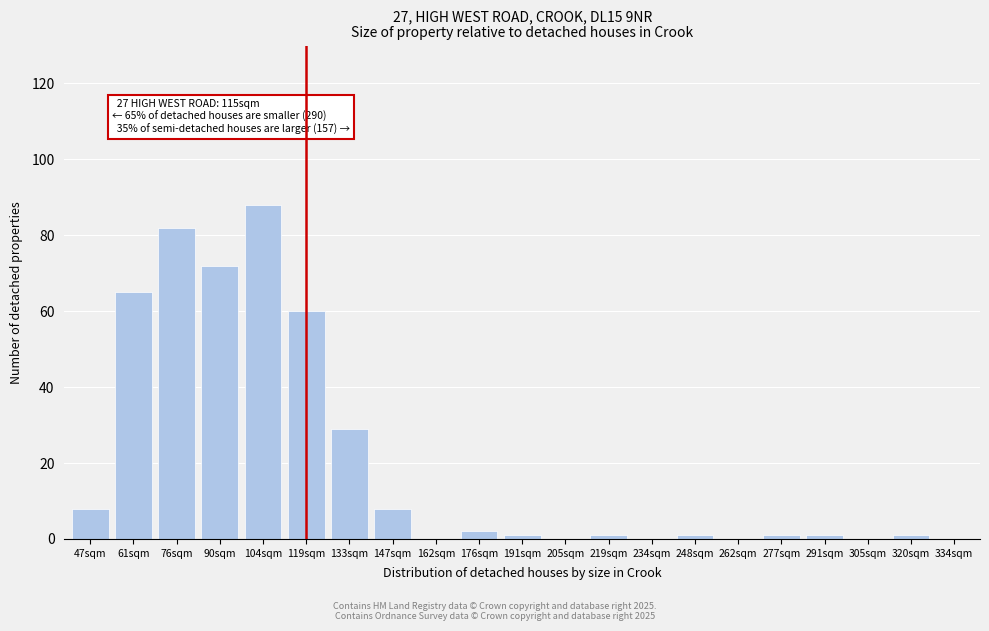

Reading left to right, extract all data points from this chart.

47sqm=8	61sqm=65	76sqm=82	90sqm=72	104sqm=88	119sqm=60	133sqm=29	147sqm=8	162sqm=0	176sqm=2	191sqm=1	205sqm=0	219sqm=1	234sqm=0	248sqm=1	262sqm=0	277sqm=1	291sqm=1	305sqm=0	320sqm=1	334sqm=0